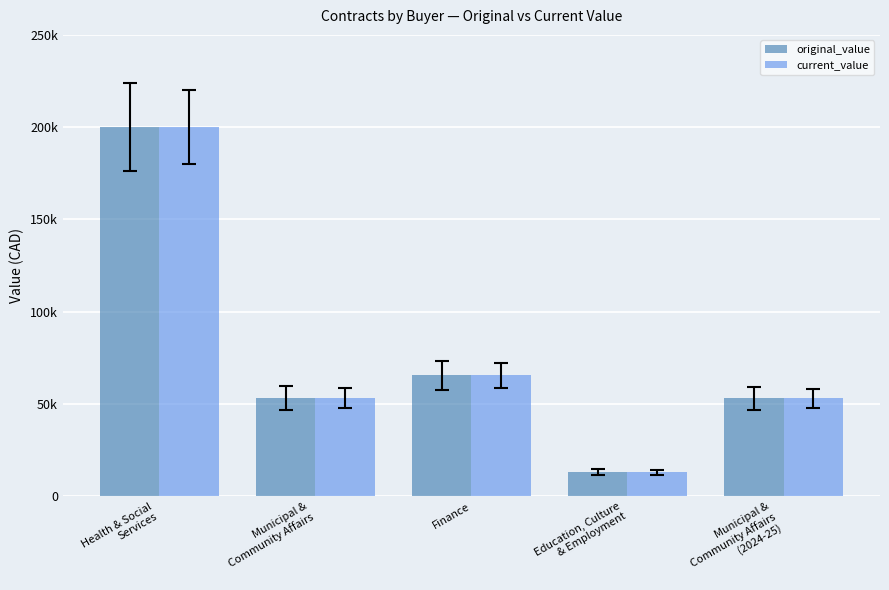

What is the label of the 4th bar from the right?

Municipal &
Community Affairs